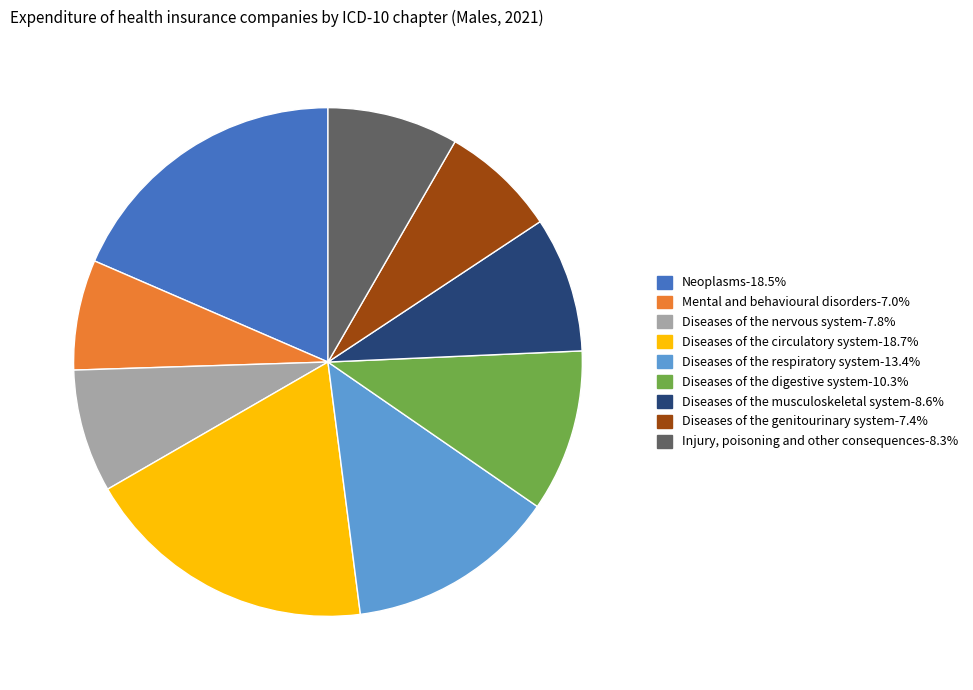

Is the sum of Neoplasms-18.5% and Diseases of the circulatory system-18.7% greater than half?

No